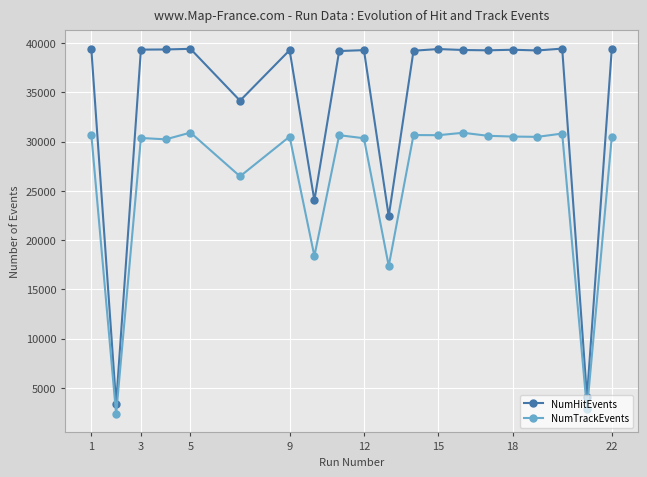

True or false: NumHitEvents has more than 2 interior local peaks.

True